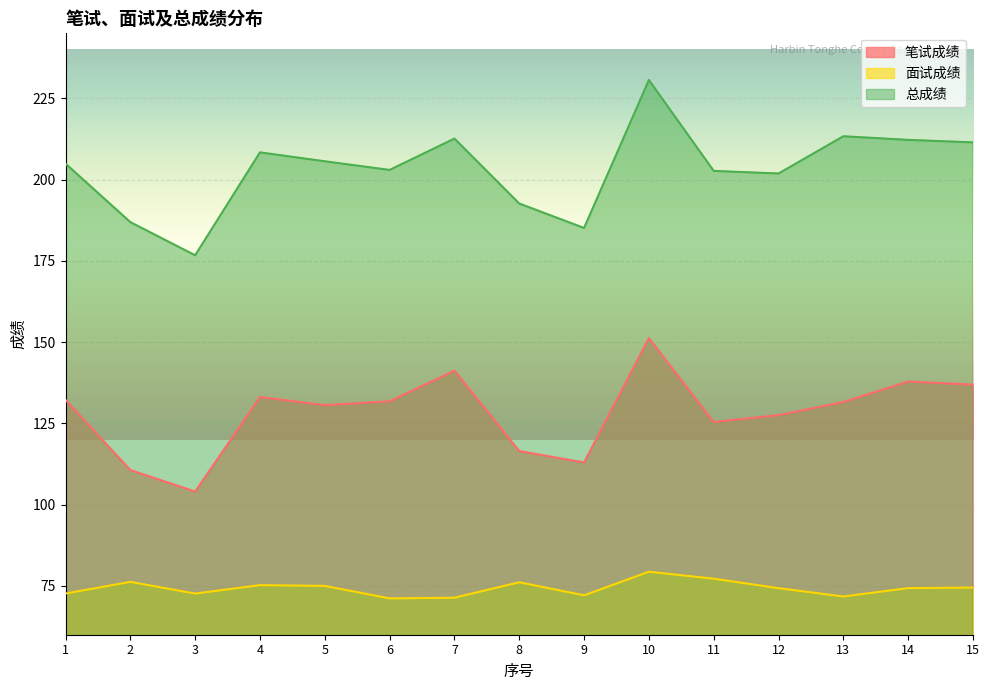

What is the value of the 面试成绩 point at the 6th from the left?

71.2